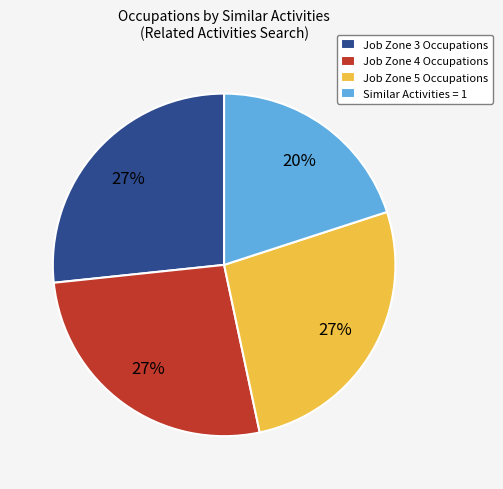

To the nearest percent, what percentage of the pie is Job Zone 5 Occupations?

27%